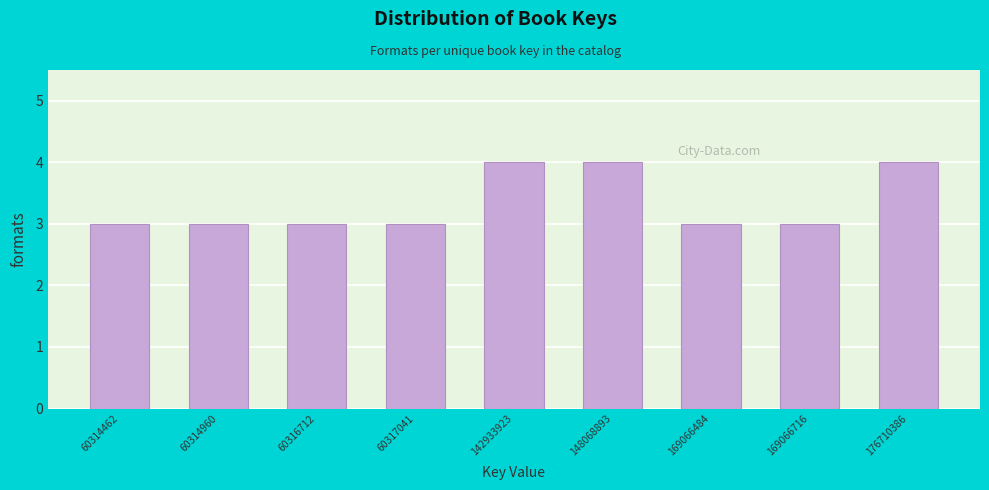

Reading left to right, what are all the values shown in this chart?

3	3	3	3	4	4	3	3	4